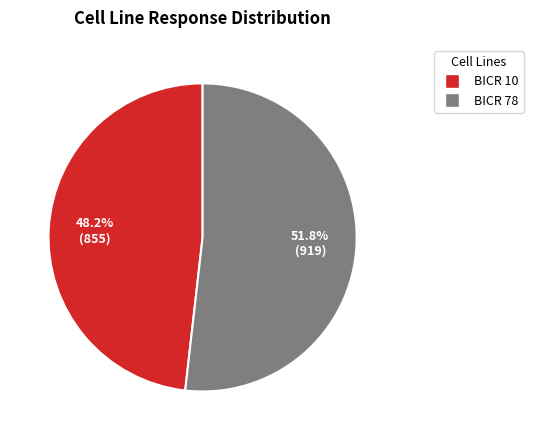

Is there any slice that represents more than half of the pie?

Yes